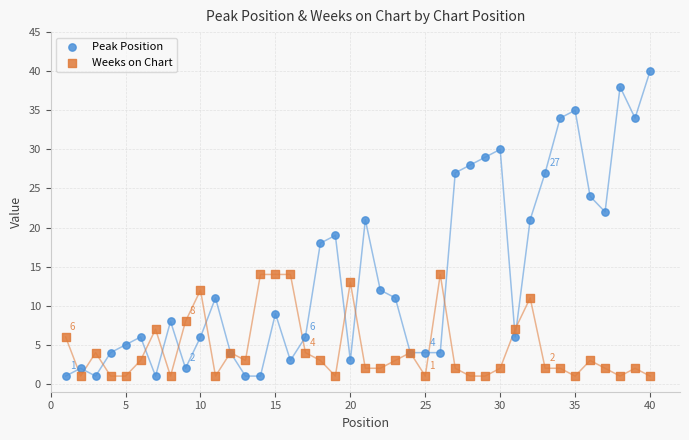

Which series contains the highest Y value?

Peak Position